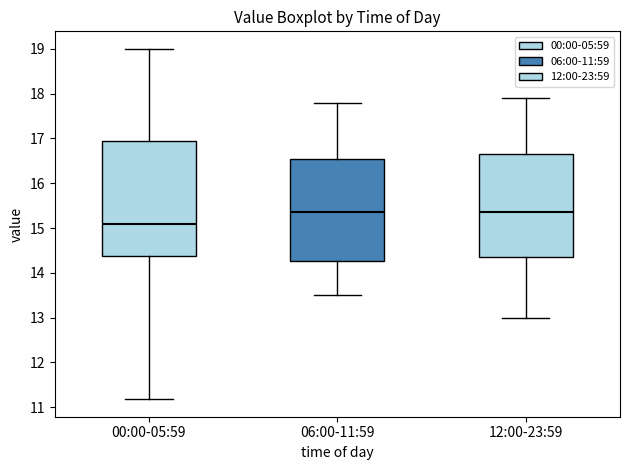

Reading left to right, read every box against the y-axis: the position of its median line, the range the box covers, and the ends of its whiskers. The values are not printed on the chart, so give them approximately, as read against the axis.

00:00-05:59: median 15.1, box 14.4 to 16.9, whiskers 11.2 to 19.0
06:00-11:59: median 15.4, box 14.3 to 16.6, whiskers 13.5 to 17.8
12:00-23:59: median 15.4, box 14.4 to 16.7, whiskers 13.0 to 17.9